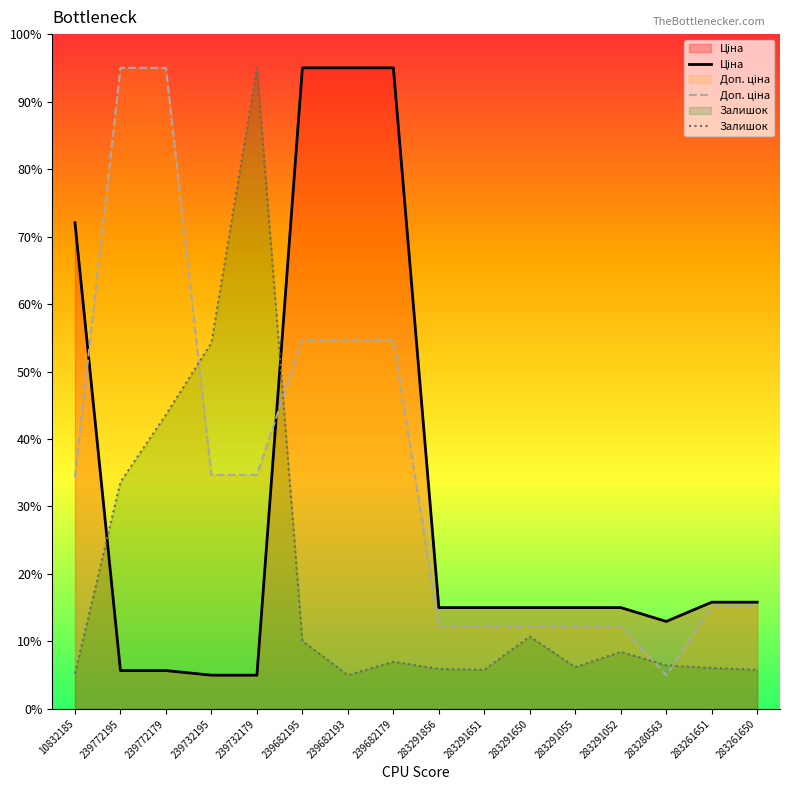

Reading right to left, what are all the values shown in this chart?

Ціна: 15.8	15.8	13.0	15.0	15.0	15.0	15.0	15.0	95.0	95.0	95.0	5.0	5.0	5.7	5.7	72.0
Доп. ціна: 15.1	15.1	5.0	12.3	12.3	12.3	12.3	12.3	54.7	54.7	54.7	34.7	34.7	95.0	95.0	34.4
Залишок: 5.8	6.1	6.5	8.5	6.2	10.7	5.8	5.9	7.0	5.0	10.1	95.0	54.3	43.6	33.6	5.3